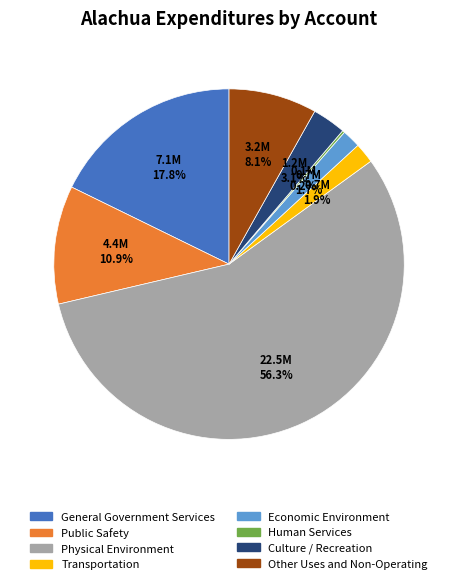

What percentage is NOT represented by Other Uses and Non-Operating?

91.9%